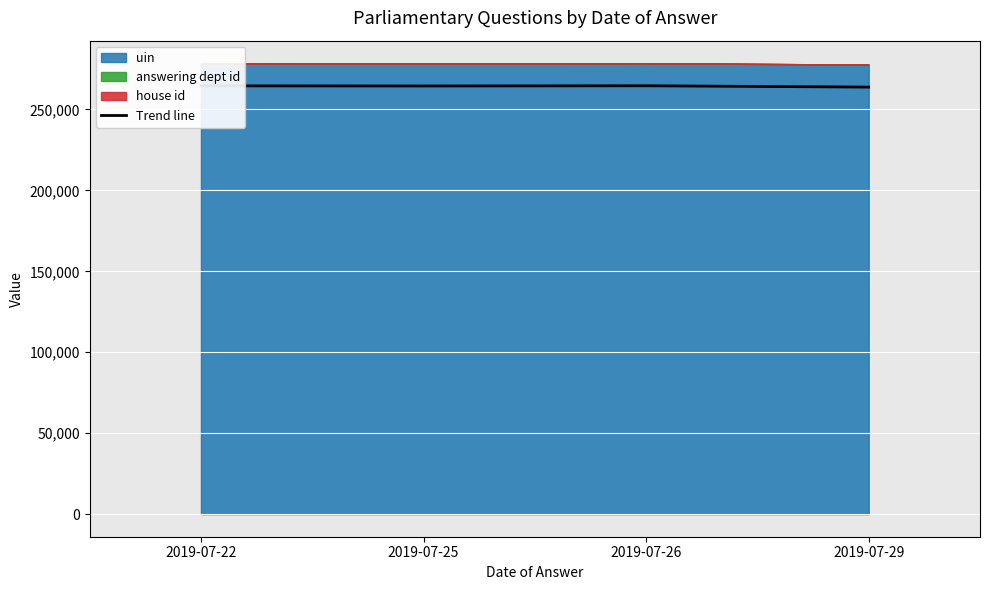

What is the difference between the values at 2019-07-26 and 2019-07-25?

133.0